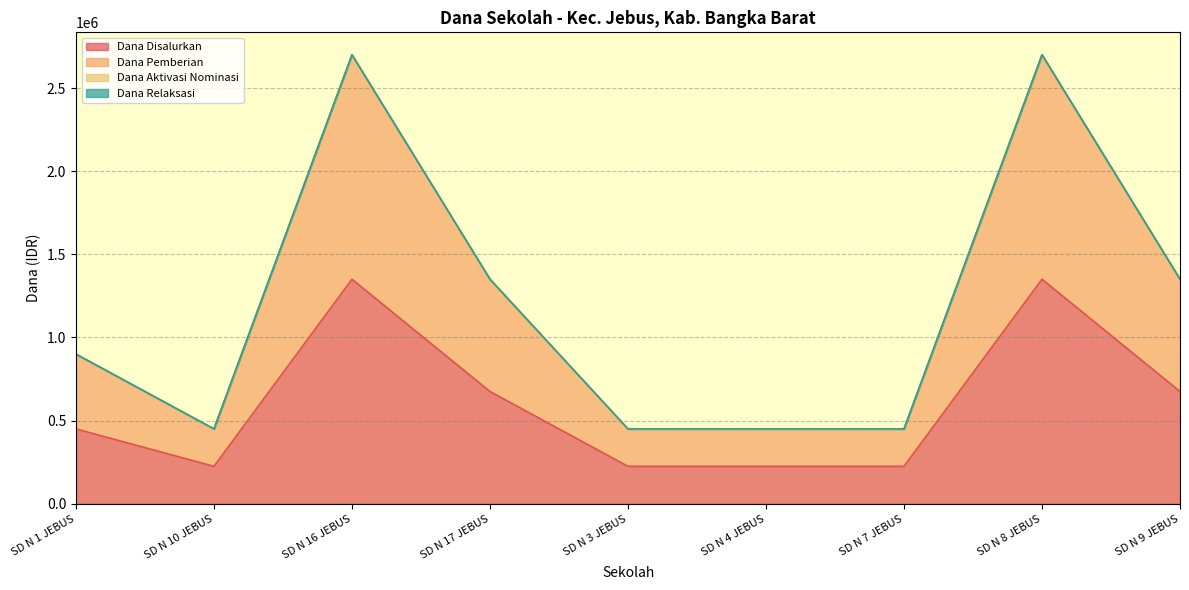

What is the label of the 5th point from the right?

SD N 3 JEBUS